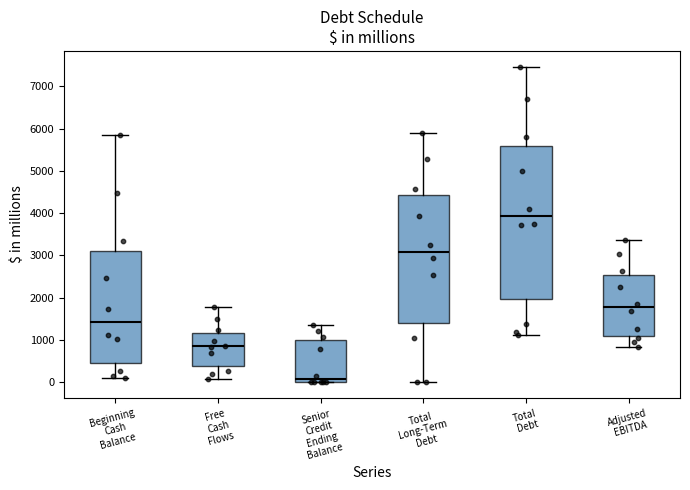

Reading left to right, transcribe this box plot: for each box, give where its median line is, the range the box spans, and where its two whiskers end, as read against the y-axis. The values are not printed on the chart, so give them approximately, as read against the axis.

Beginning Cash Balance: median 1400, box 500 to 3100, whiskers 100 to 5900
Free Cash Flows: median 800, box 400 to 1200, whiskers 100 to 1800
Senior Credit Ending Balance: median 100, box 0 to 1000, whiskers 0 to 1300
Total Long-Term Debt: median 3100, box 1400 to 4400, whiskers 0 to 5900
Total Debt: median 3900, box 2000 to 5600, whiskers 1100 to 7500
Adjusted EBITDA: median 1800, box 1100 to 2500, whiskers 800 to 3400